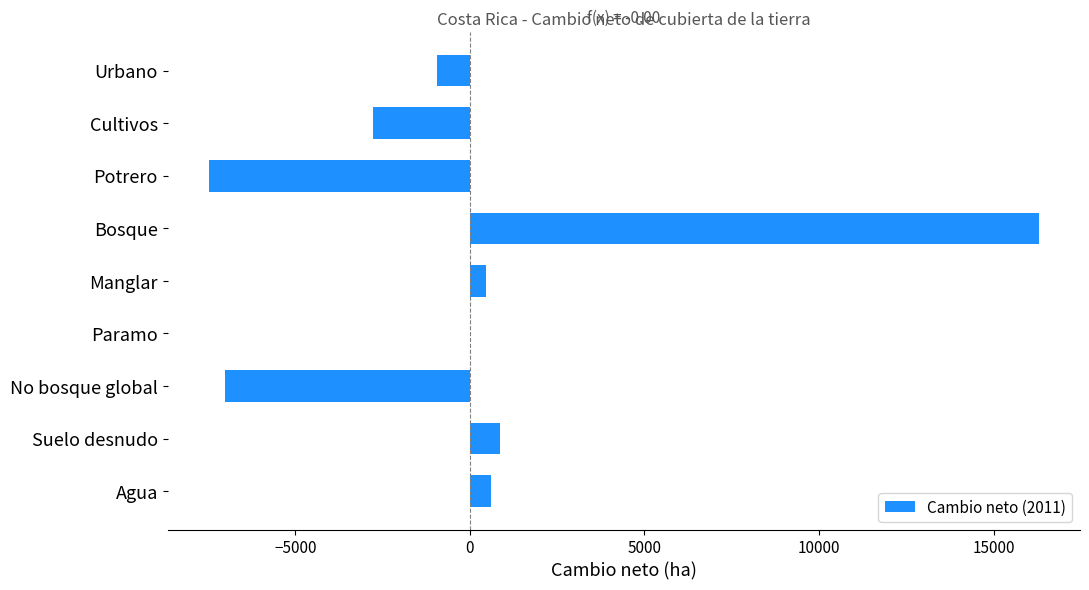

Is it true that the value at Suelo desnudo is 854.2?

True